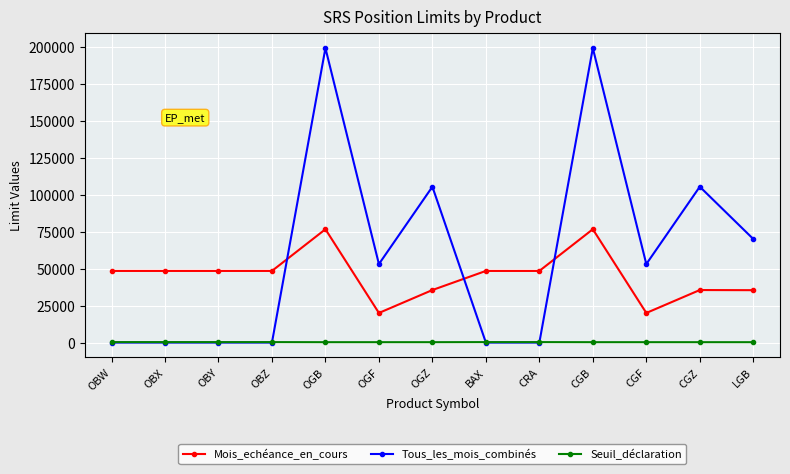

Between CRA and CGZ, which series saw the biggest shift?

Tous_les_mois_combinés